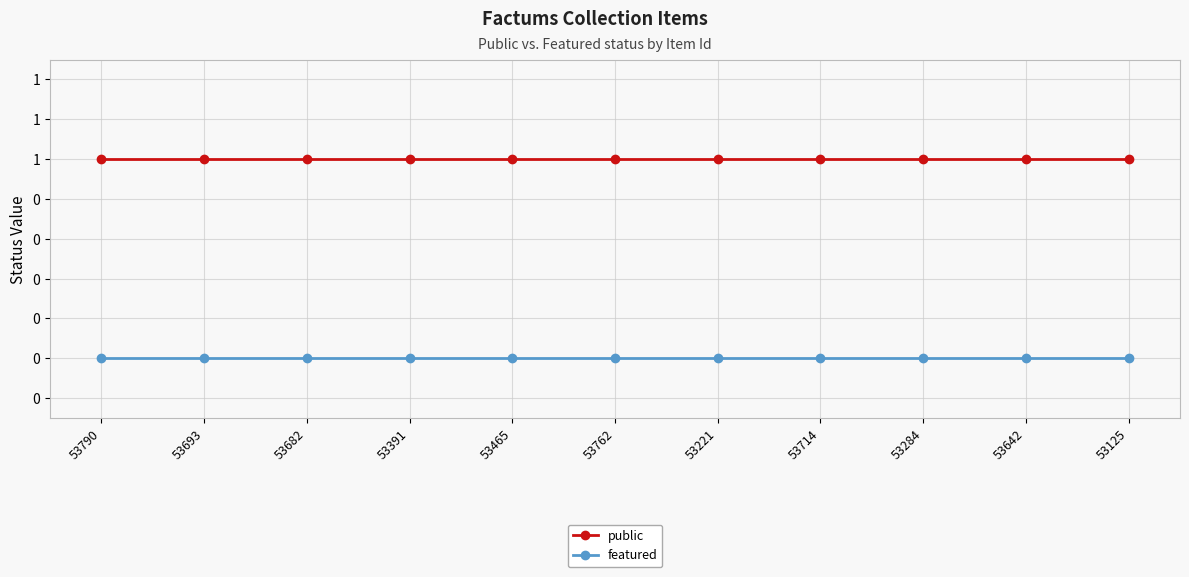

Rank the series by their average value, from lowest to highest.

featured, public